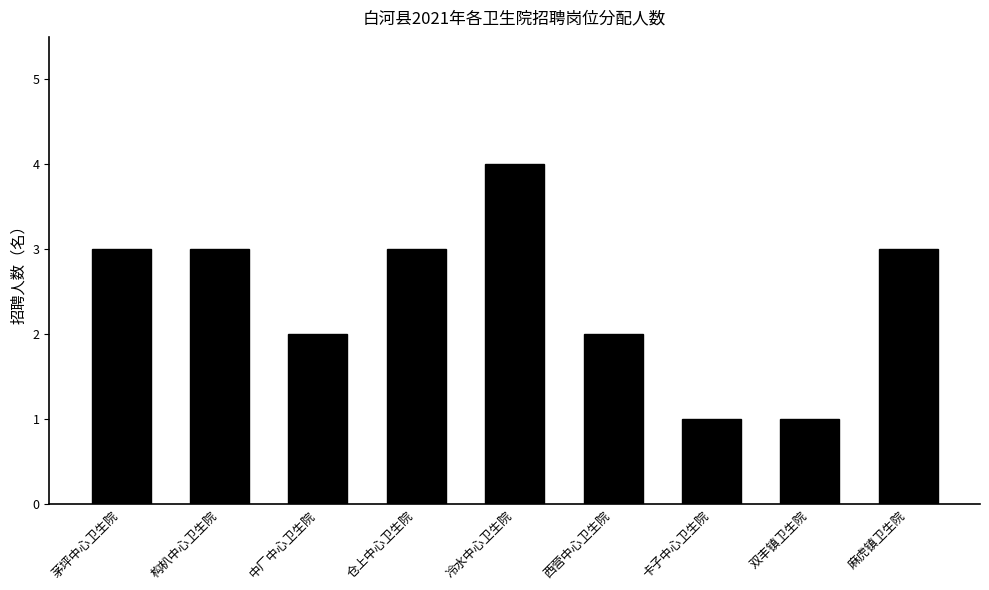

What is the difference between the maximum and minimum values?

3